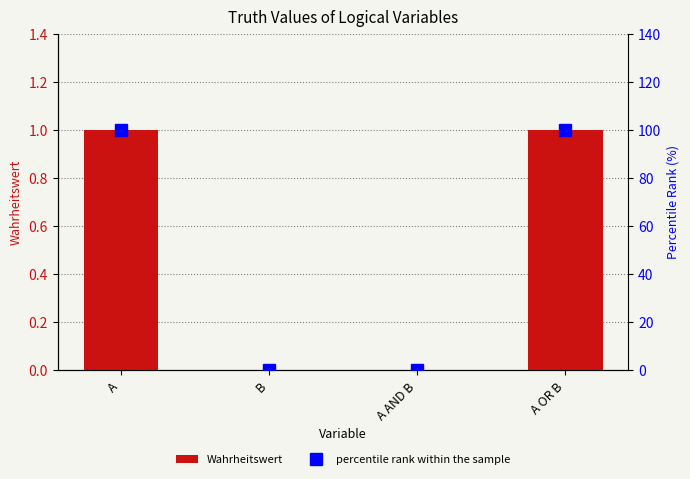

Which series has the largest range (max minus min)?

percentile rank within the sample